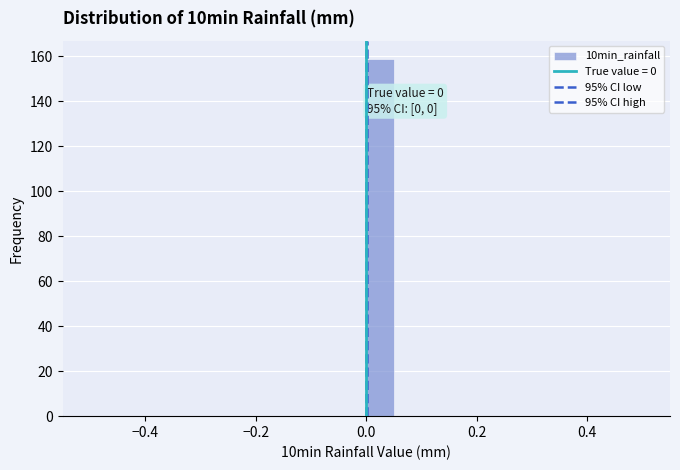

Around what value on the x-axis is the tallest bar? Give the approximate position of its centre, as read against the axis.

0.02